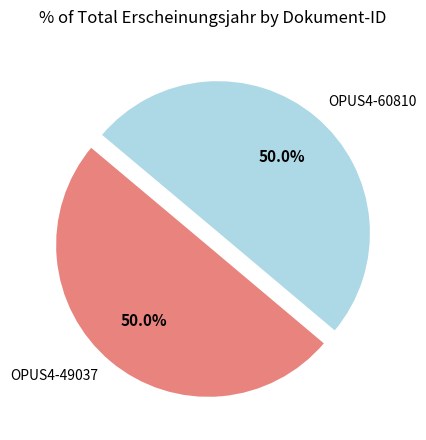

Approximately how many times larger is the value at OPUS4-60810 compared to OPUS4-49037?

1.0